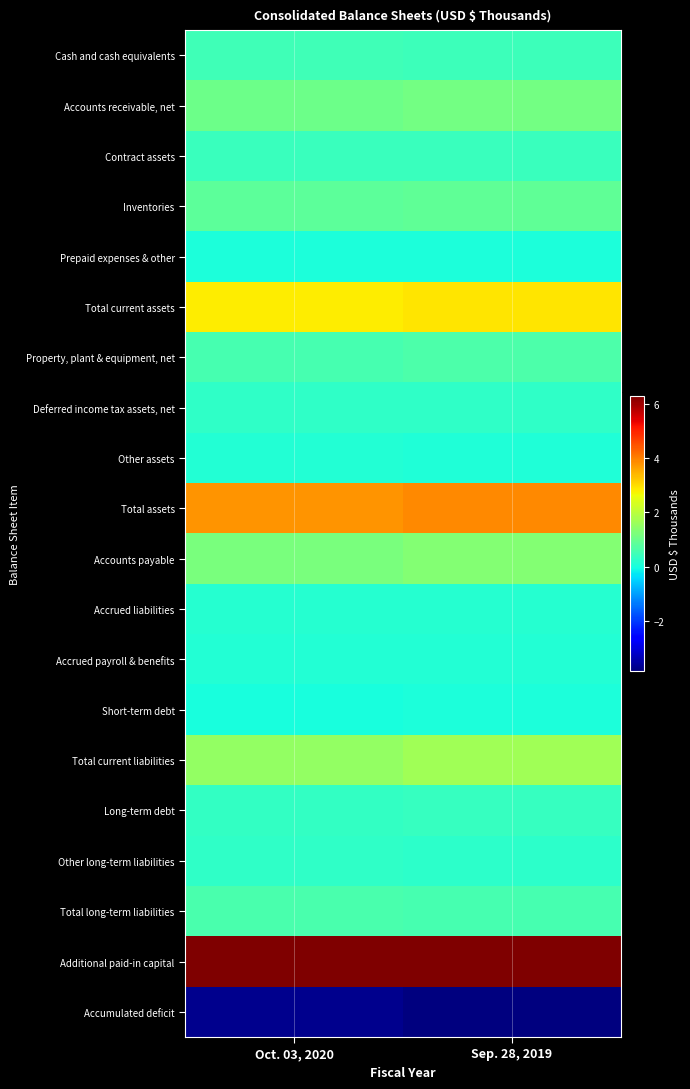

Reading left to right, transcribe all the data shown in this chart.

Cash and cash equivalents: Oct. 03, 2020=480526	Sep. 28, 2019=454741
Accounts receivable, net: Oct. 03, 2020=1043334	Sep. 28, 2019=1128379
Contract assets: Oct. 03, 2020=396583	Sep. 28, 2019=396300
Inventories: Oct. 03, 2020=861281	Sep. 28, 2019=900557
Prepaid expenses & other: Oct. 03, 2020=37718	Sep. 28, 2019=40952
Total current assets: Oct. 03, 2020=2819442	Sep. 28, 2019=2920929
Property, plant & equipment, net: Oct. 03, 2020=559242	Sep. 28, 2019=630647
Deferred income tax assets, net: Oct. 03, 2020=273470	Sep. 28, 2019=279803
Other assets: Oct. 03, 2020=120502	Sep. 28, 2019=74134
Total assets: Oct. 03, 2020=3772656	Sep. 28, 2019=3905513
Accounts payable: Oct. 03, 2020=1210049	Sep. 28, 2019=1336914
Accrued liabilities: Oct. 03, 2020=171761	Sep. 28, 2019=180107
Accrued payroll & benefits: Oct. 03, 2020=122029	Sep. 28, 2019=127647
Short-term debt: Oct. 03, 2020=18750	Sep. 28, 2019=38354
Total current liabilities: Oct. 03, 2020=1522589	Sep. 28, 2019=1683022
Long-term debt: Oct. 03, 2020=329249	Sep. 28, 2019=346971
Other long-term liabilities: Oct. 03, 2020=290902	Sep. 28, 2019=232947
Total long-term liabilities: Oct. 03, 2020=620151	Sep. 28, 2019=579918
Additional paid-in capital: Oct. 03, 2020=6300887	Sep. 28, 2019=6266812
Accumulated deficit: Oct. 03, 2020=-3723364	Sep. 28, 2019=-3863077